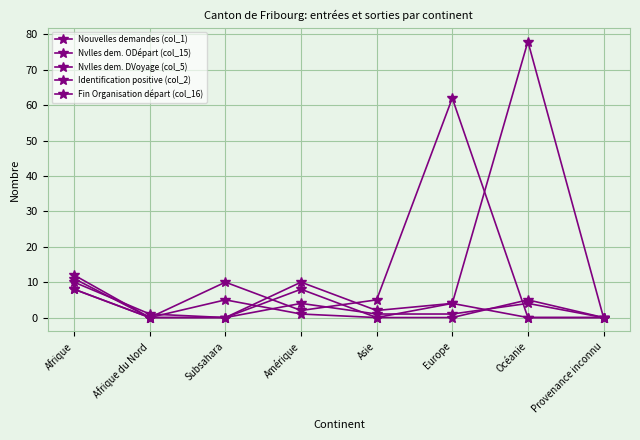

What is the difference between the Fin Organisation départ (col_16) values at Asie and Afrique?

6